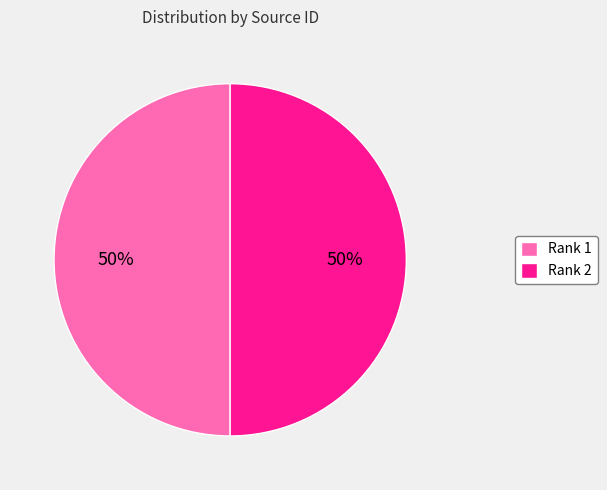

Do Rank 1 and Rank 2 together represent more than half of the pie?

Yes